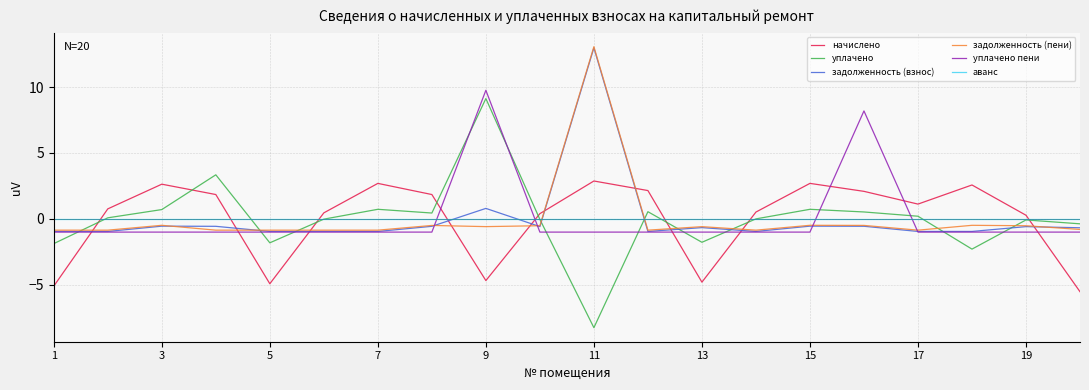

Which series has the widest spread of values?

уплачено